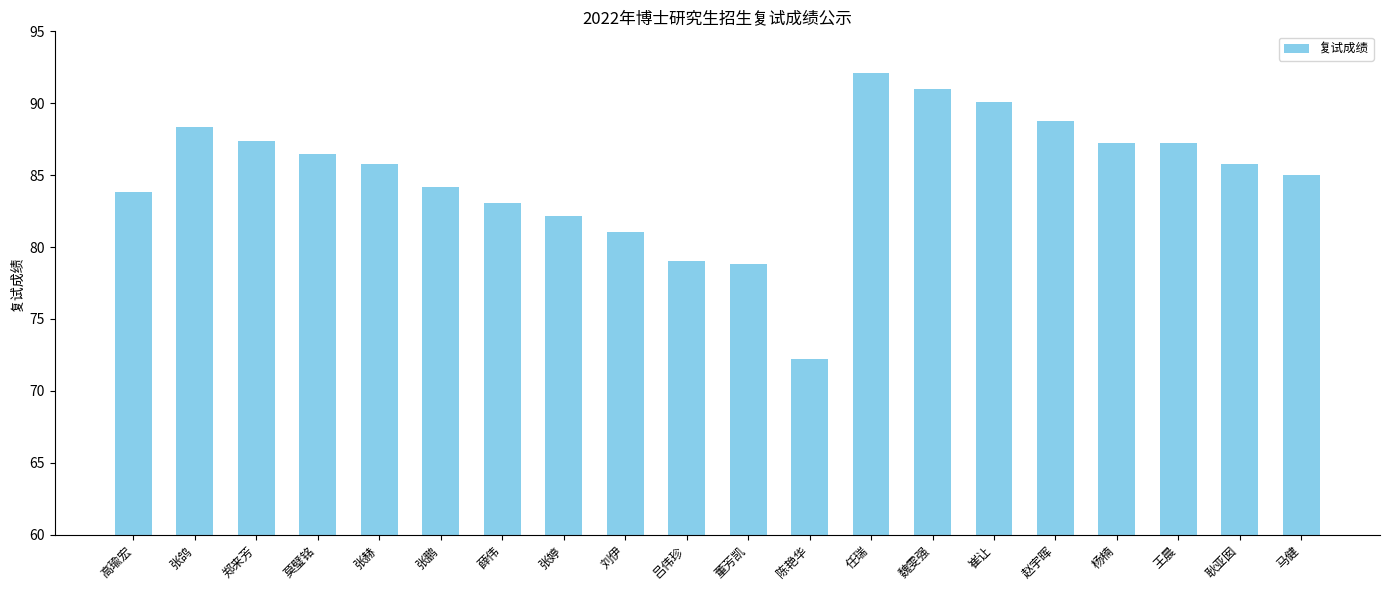

True or false: the data shows 88.4 at 张鸽.

True